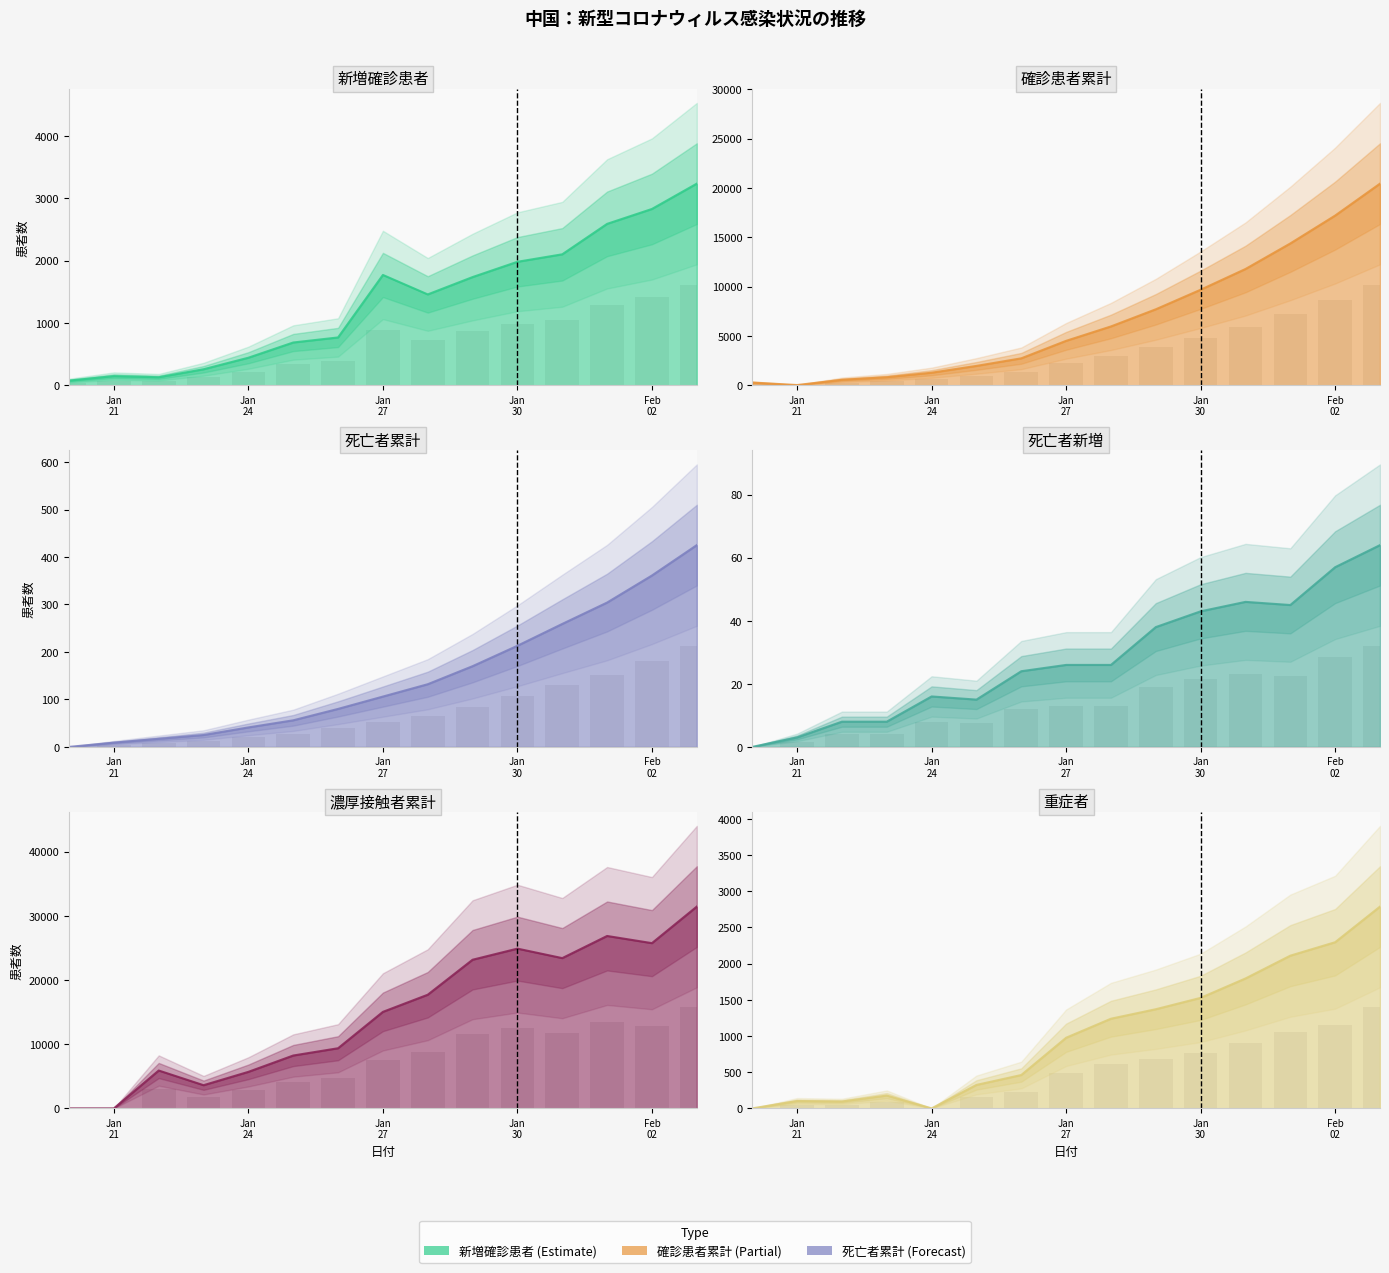

True or false: 死亡者累計 has a value of 30 at 5.

False